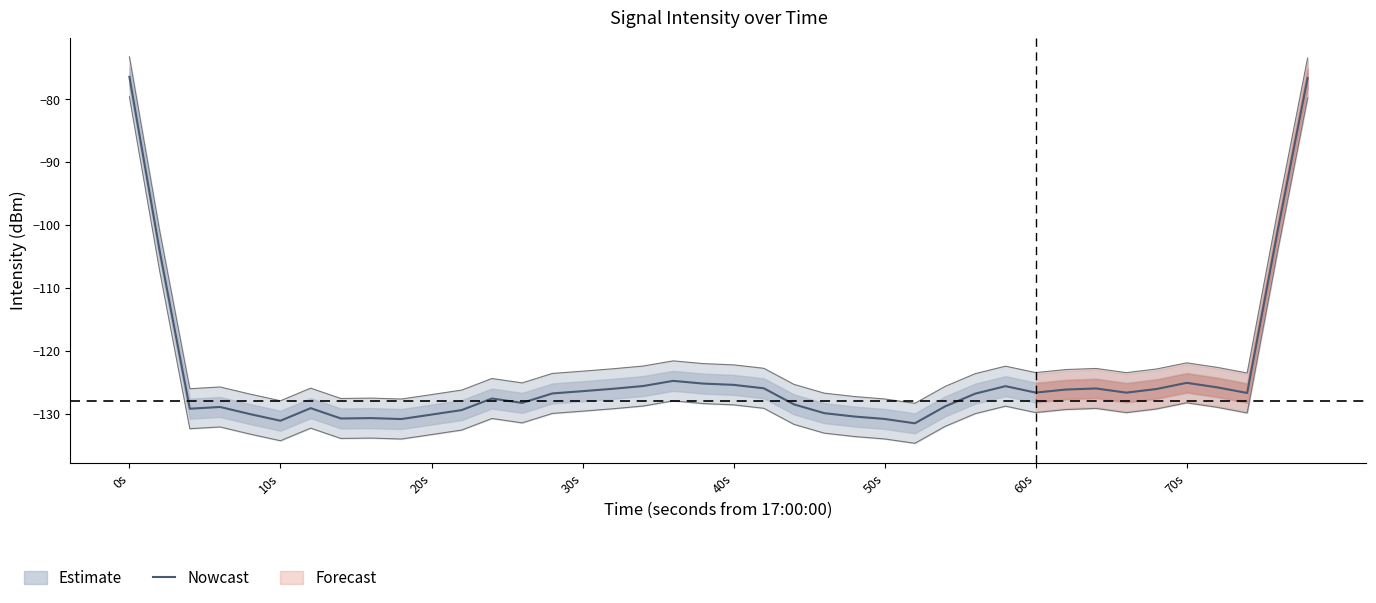

The Nowcast series shows -131.1 at 10s. True or false?

True